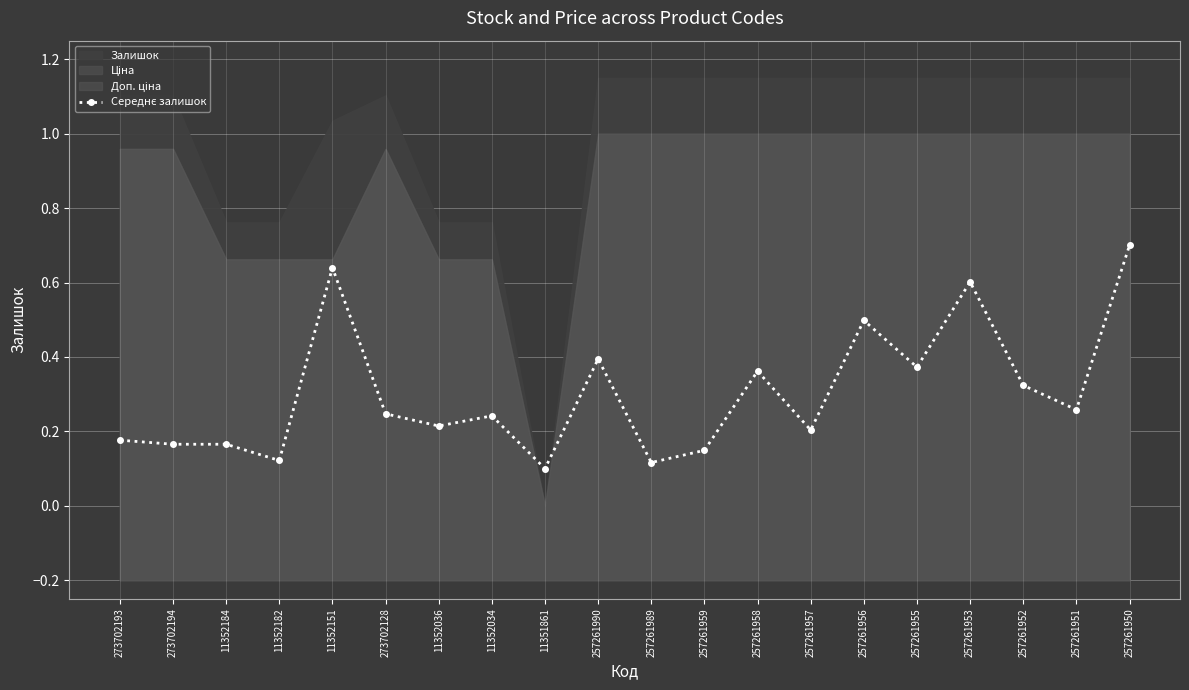

What is the sum of the values at 11352182 and 257261950?

0.8